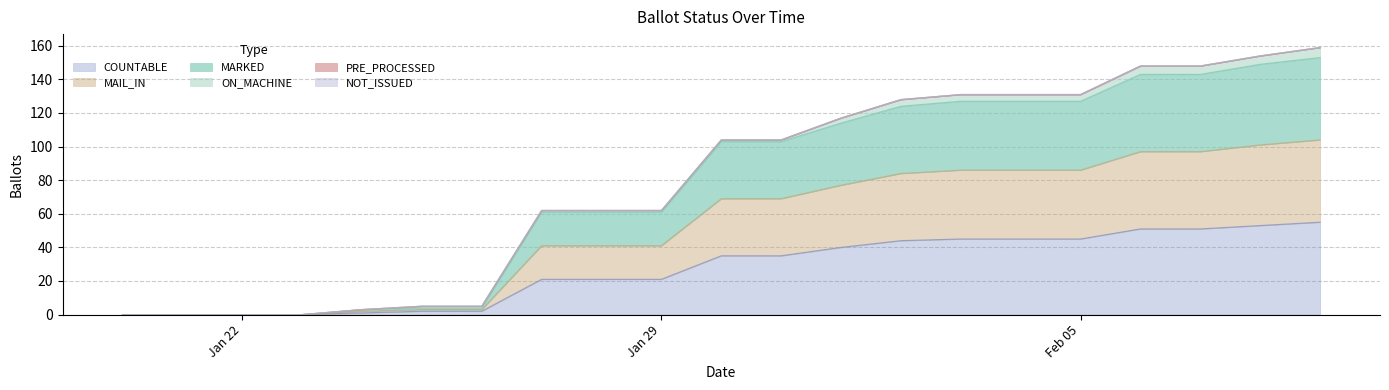

Does the chart have visible grid lines?

Yes